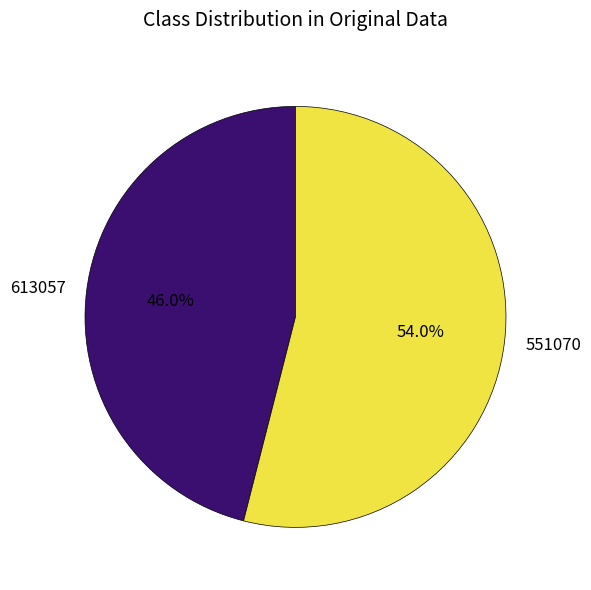

Is there any slice that represents more than half of the pie?

Yes